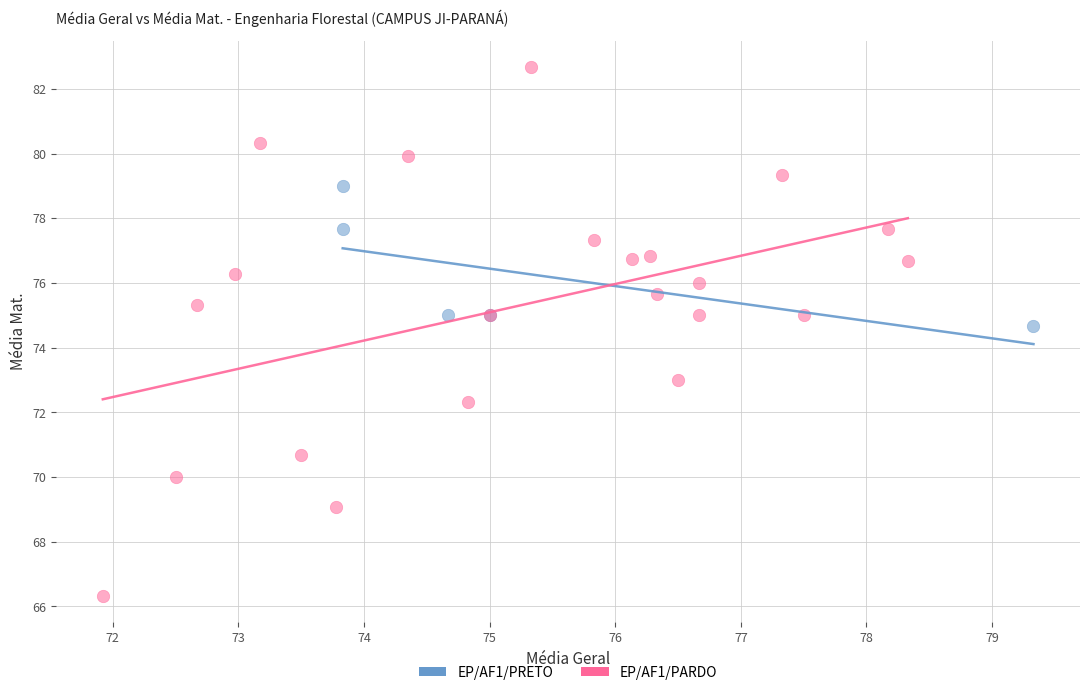

Which series reaches the minimum Y coordinate?

EP/AF1/PARDO